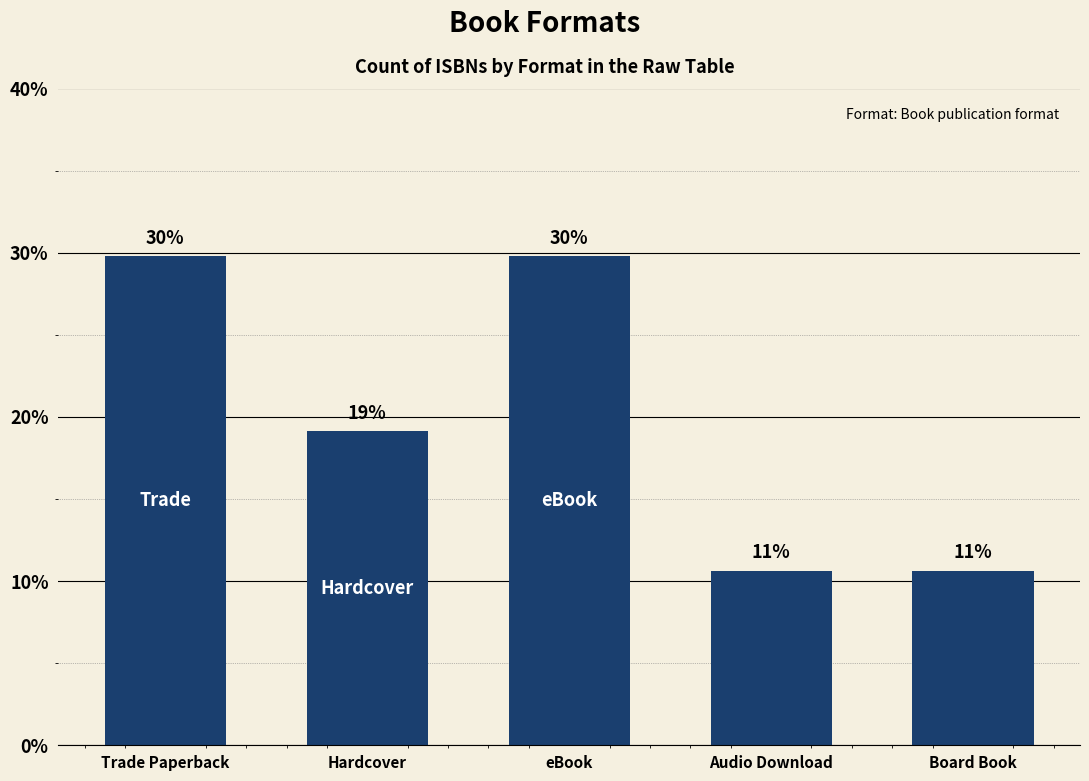

Approximately how many times larger is the value at Hardcover compared to Trade Paperback?

0.6